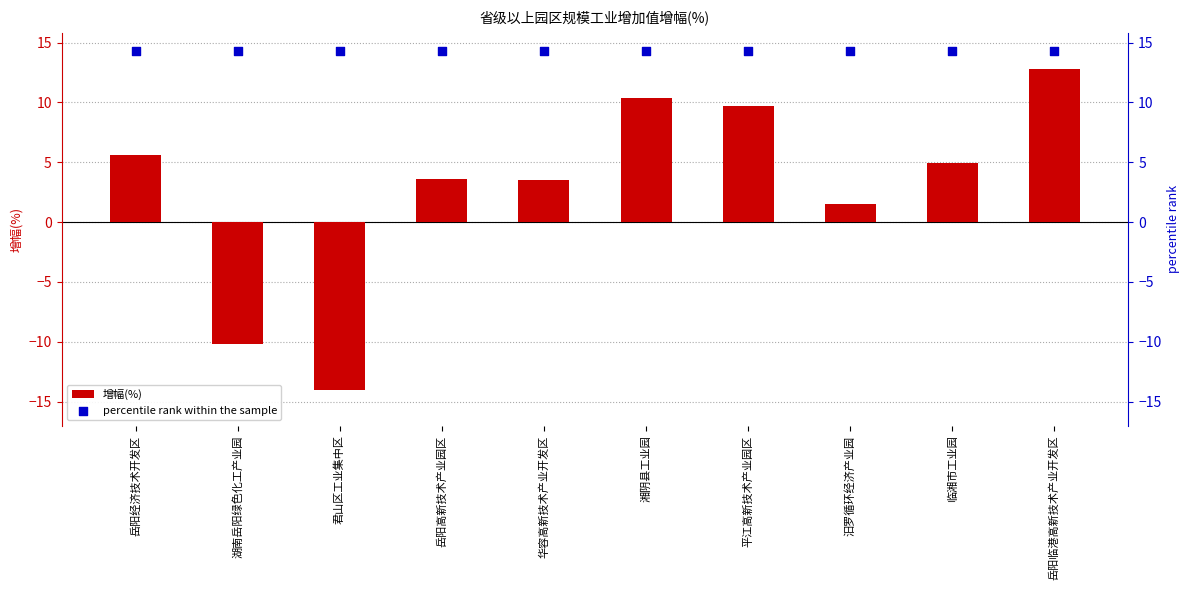

Which series contains the highest Y value?

percentile rank within the sample